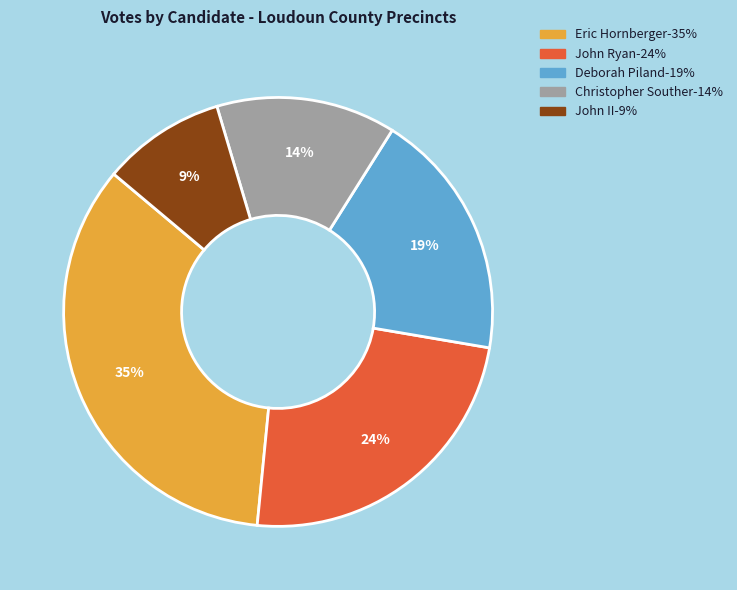

Does any single category account for the majority?

No